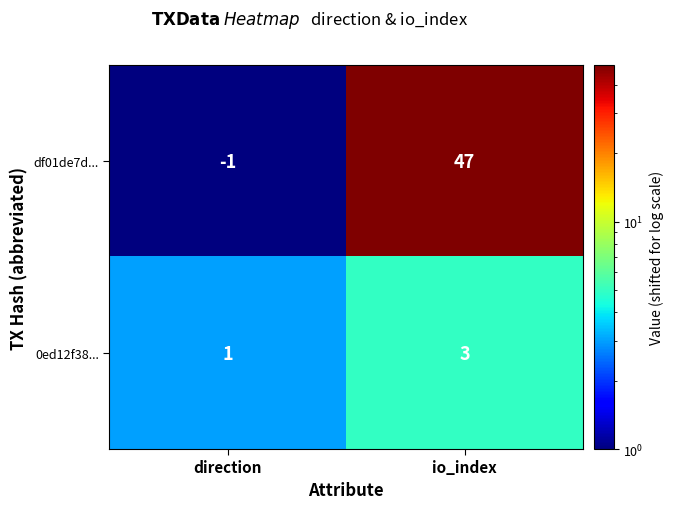

At which category does the chart reach its peak across all series?

io_index